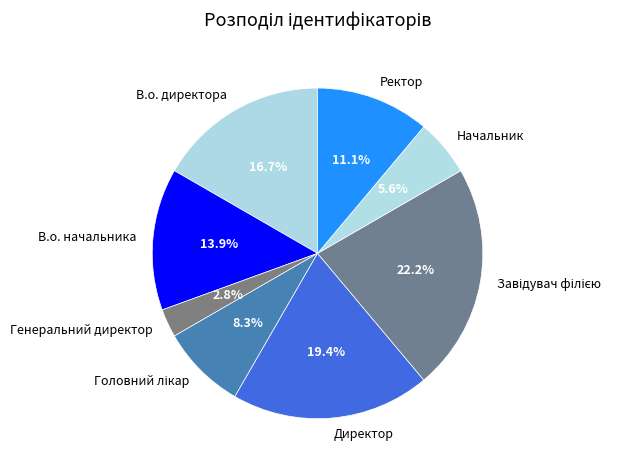

True or false: Ректор accounts for 18% of the total.

False